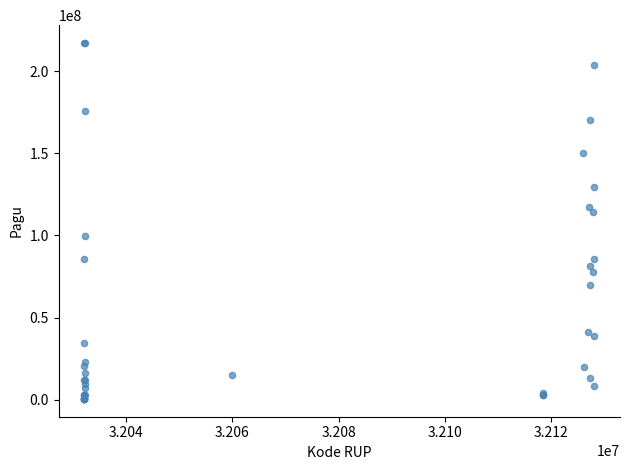

What Y value in the scatter plot is closest to 108830000?

114296000